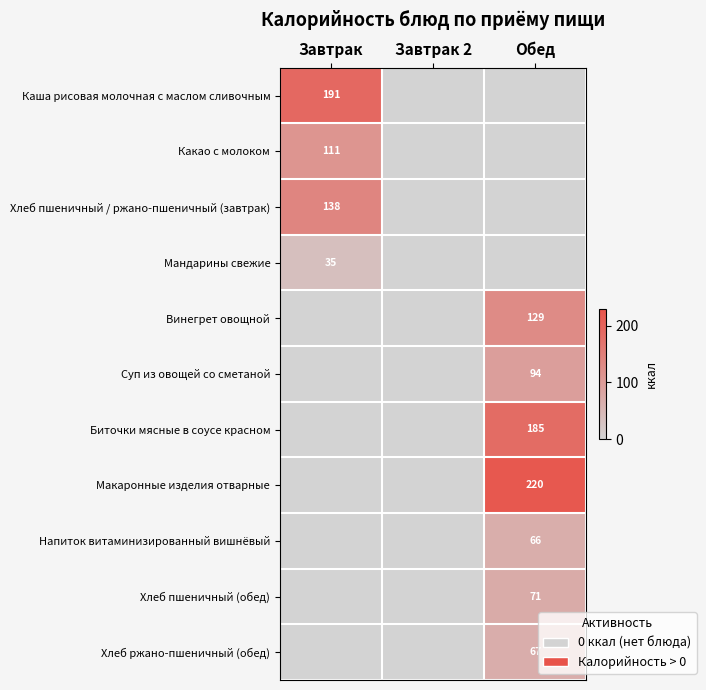

The value of Каша рисовая молочная с маслом сливочным at Завтрак is 314. True or false?

False